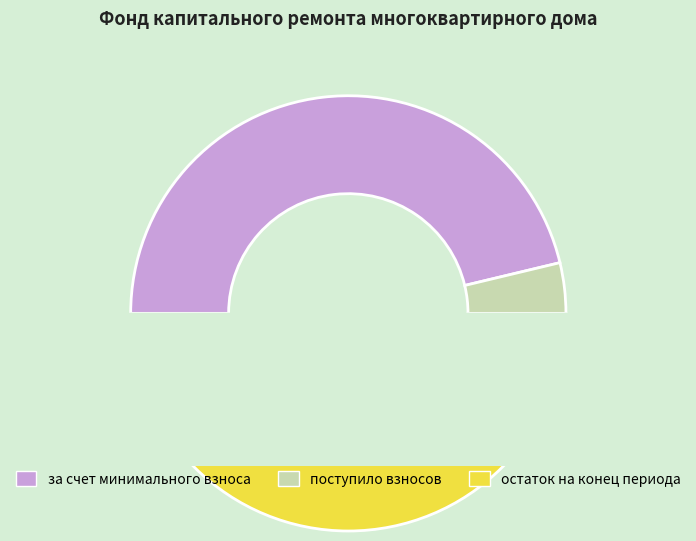

Is it true that остаток на конец периода is 40% of the pie?

False